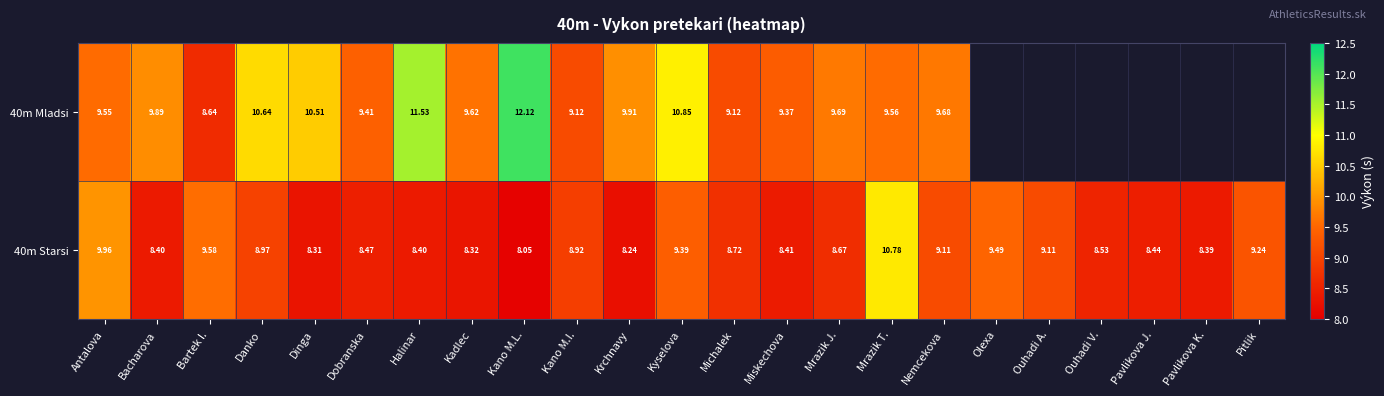

Where is 40m Starsi nearest to the value 9?

Danko